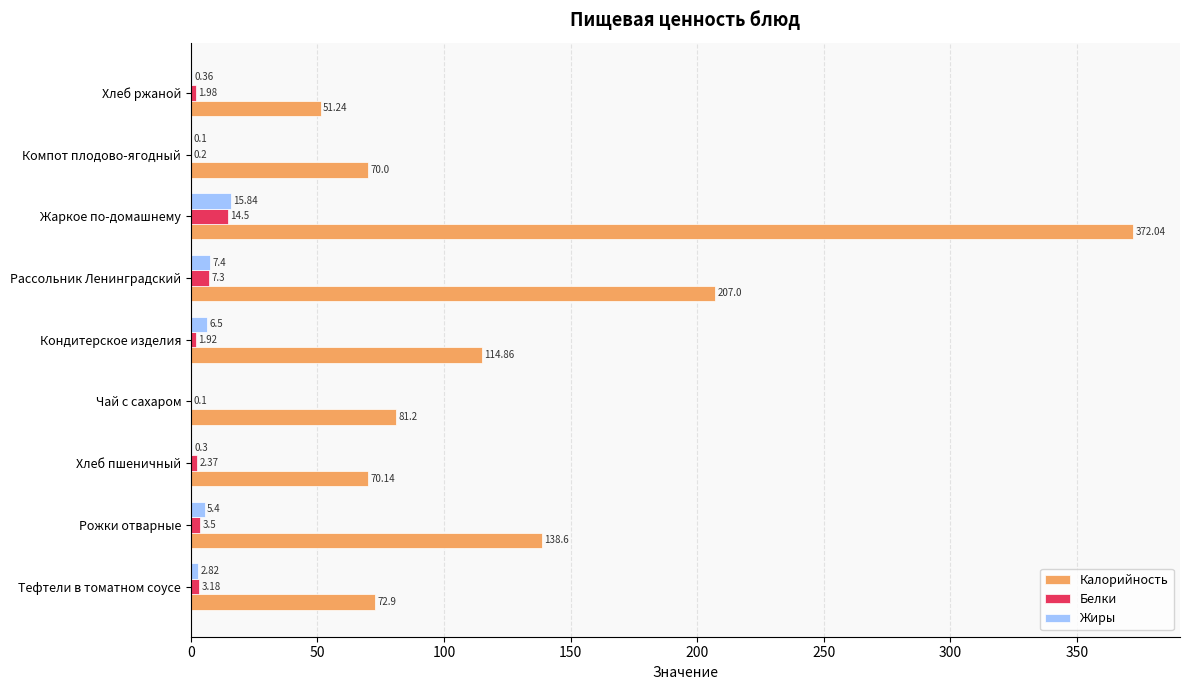

Which category has the highest value across all series?

Жаркое по-домашнему